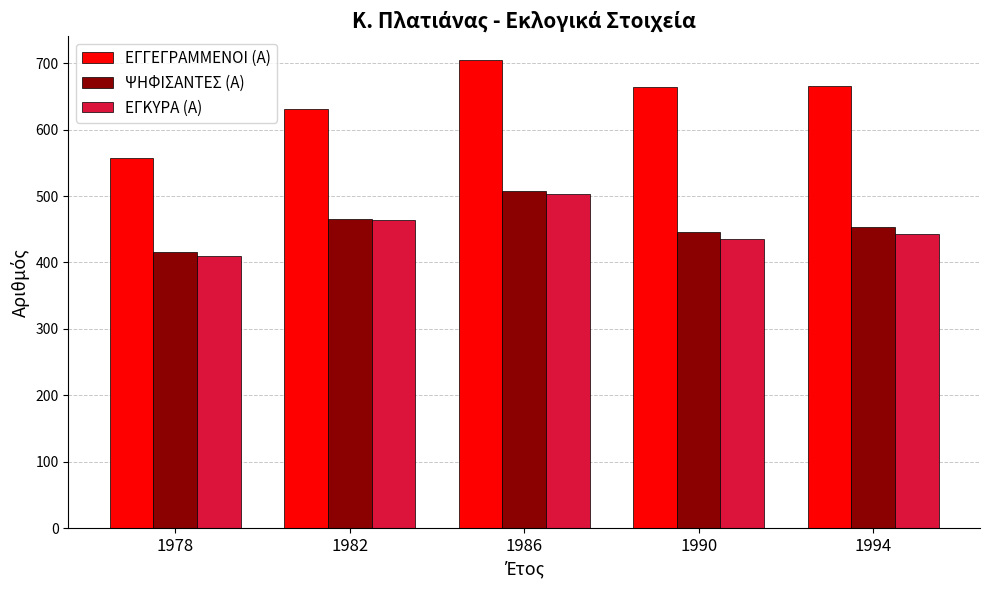

True or false: ΕΓΓΕΓΡΑΜΜΕΝΟΙ (Α) has a value of 705 at 1986.

True